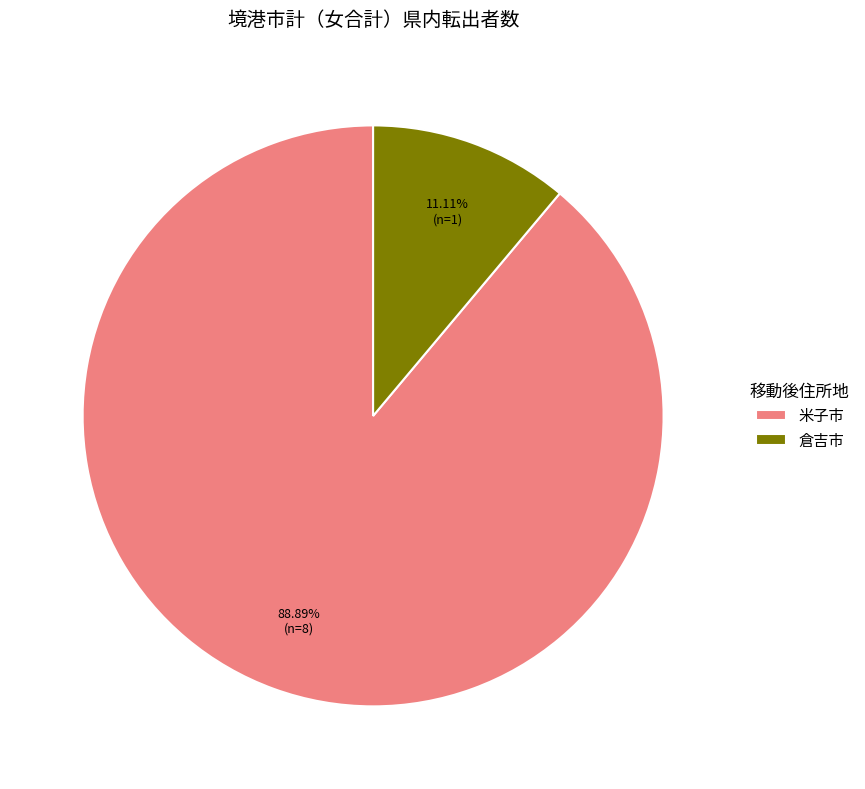

Which has a higher value, 米子市 or 倉吉市?

米子市